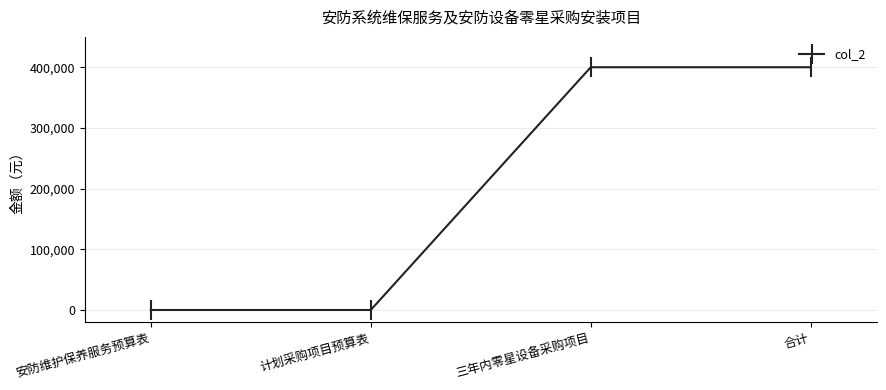

What is the label of the 2nd point from the right?

三年内零星设备采购项目